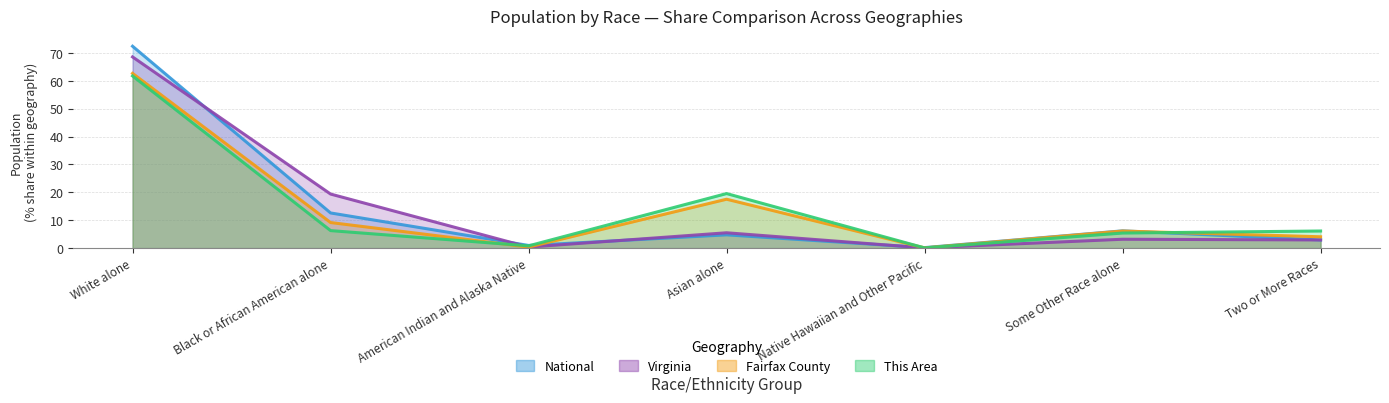

Which series changed the most between Black or African American alone and American Indian and Alaska Native?

Virginia